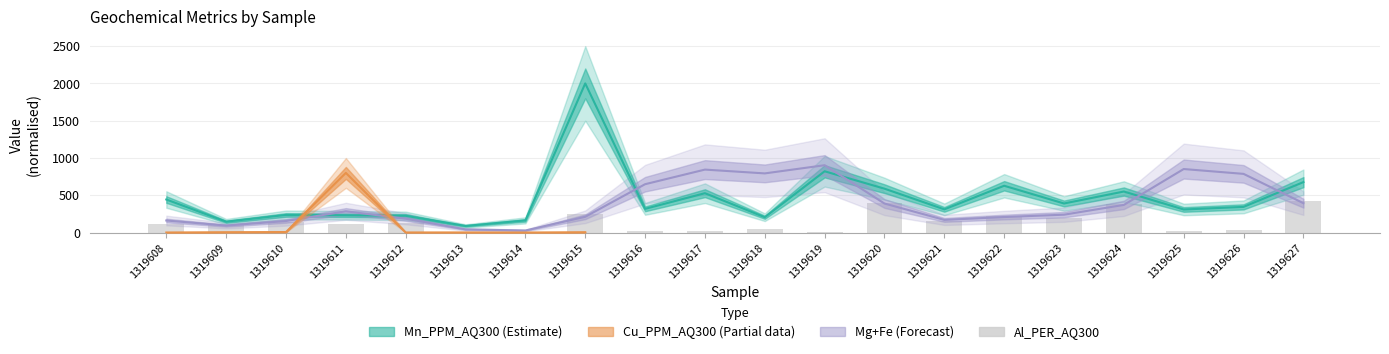

Which has a higher value, 1319622 or 1319613?

1319622